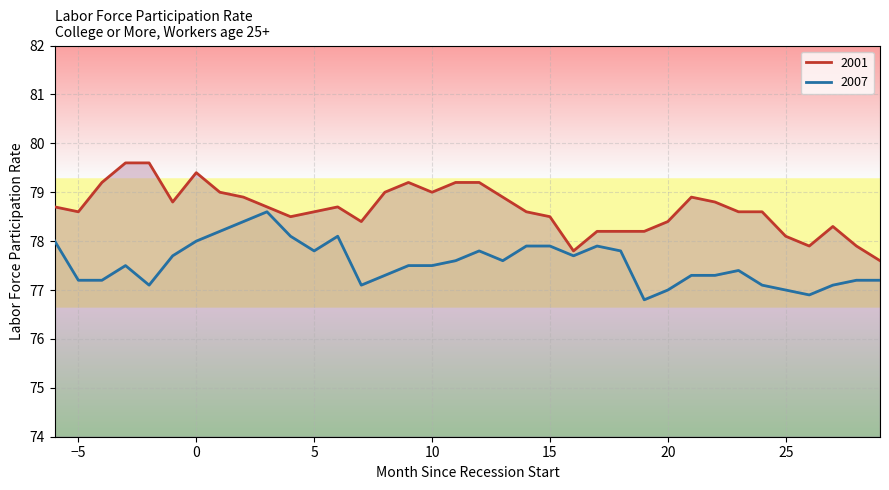

Which category has the lowest value in the 2001 series?

29